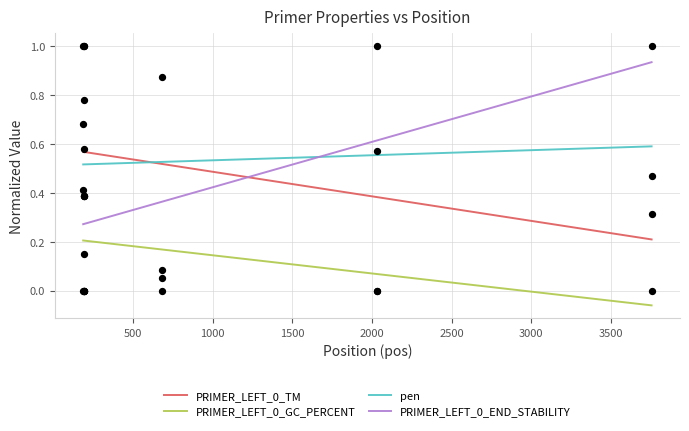

True or false: PRIMER_LEFT_0_GC_PERCENT and pen cross at least once.

False